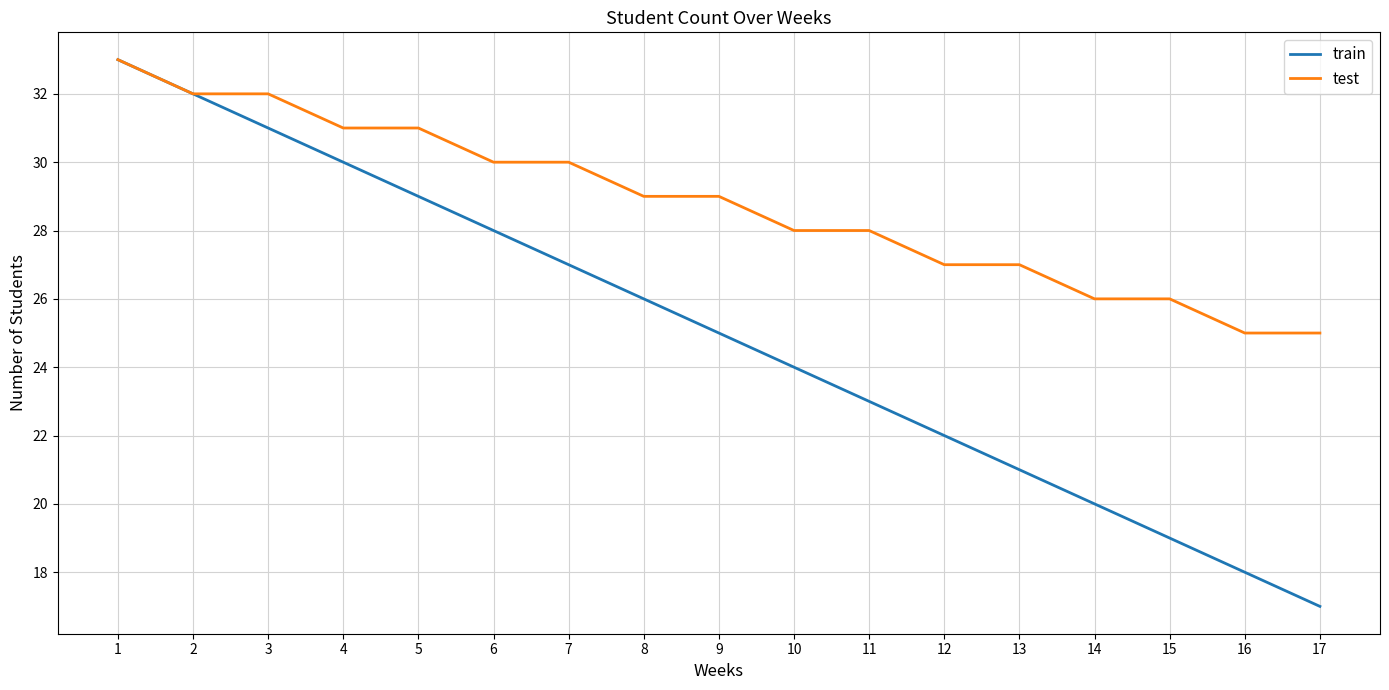

Rank the series at 3 from lowest to highest value.

train, test